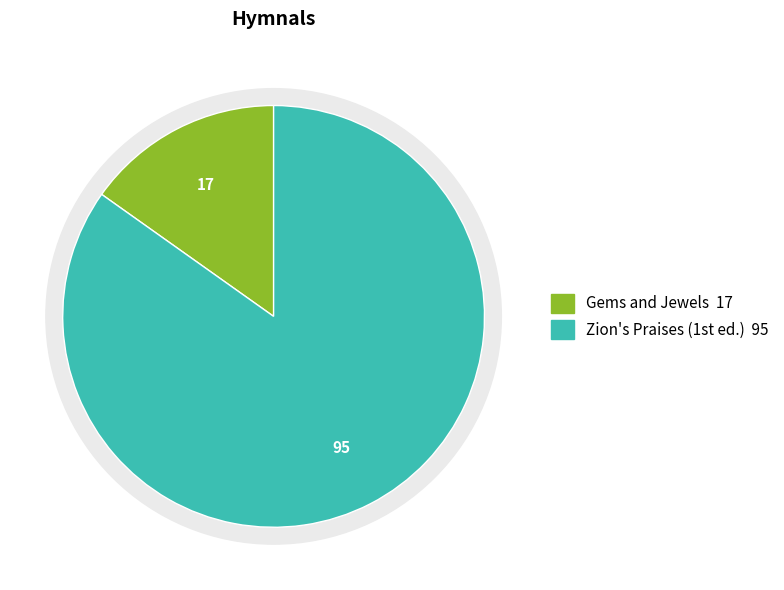

The Gems and Jewels slice represents 10% of the pie. True or false?

False